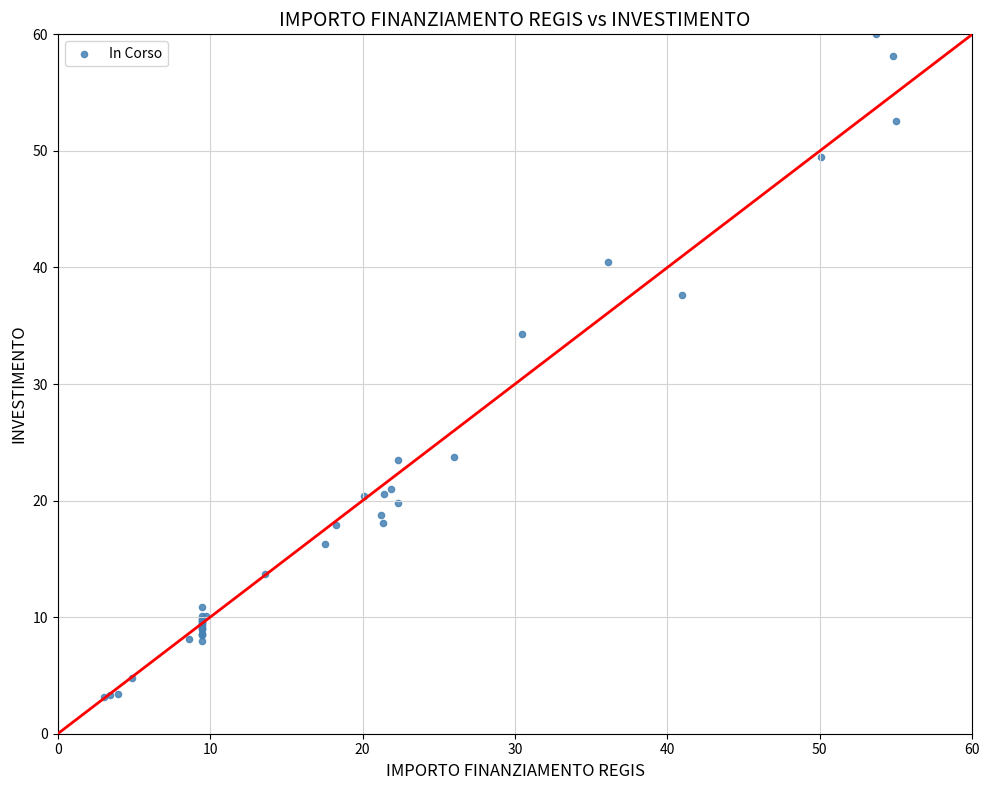

What Y value in the scatter plot is closest to 31?

34.3